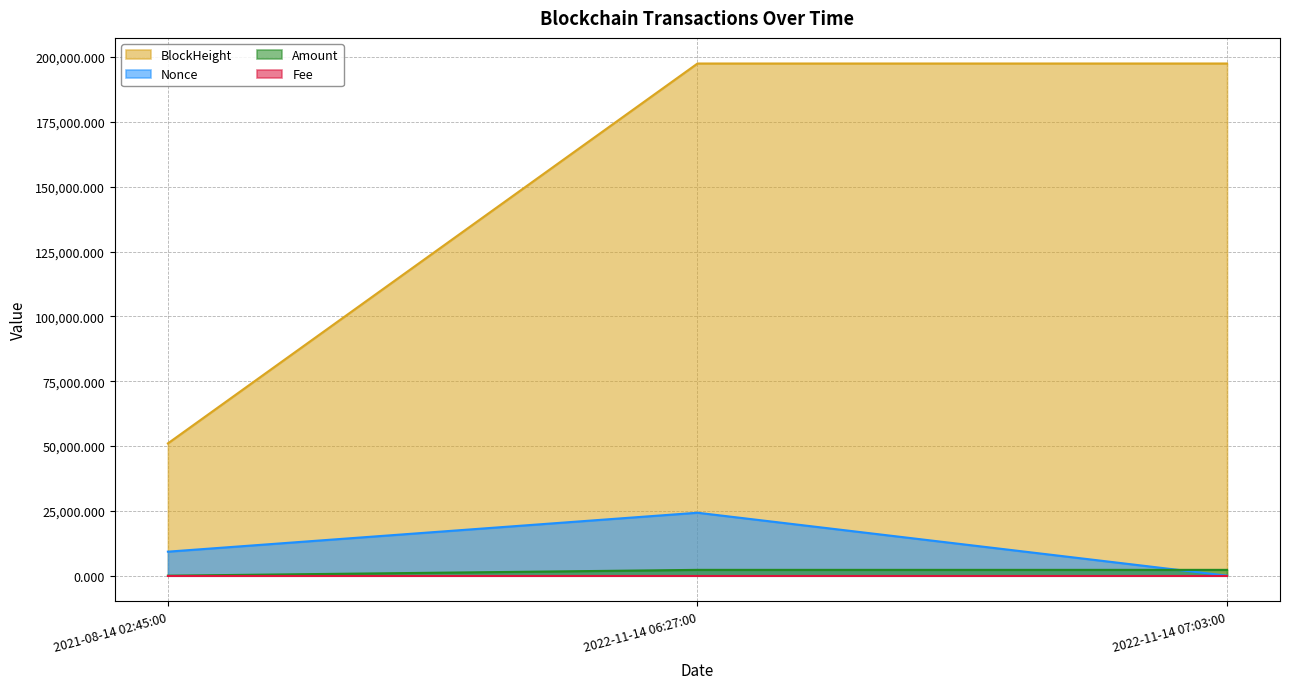

At 2021-08-14 02:45:00, list the series in order from smallest to largest.

Fee, Amount, Nonce, BlockHeight